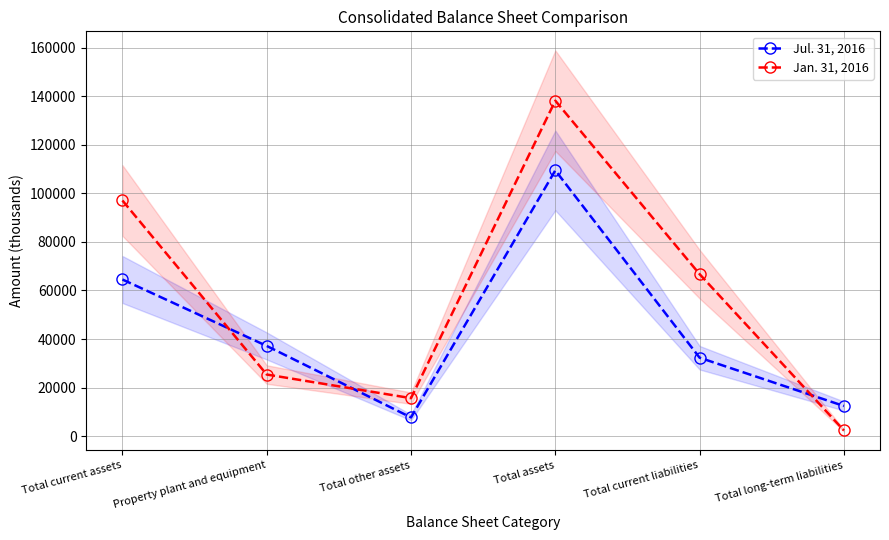

True or false: Jul. 31, 2016 and Jan. 31, 2016 cross at least once.

True